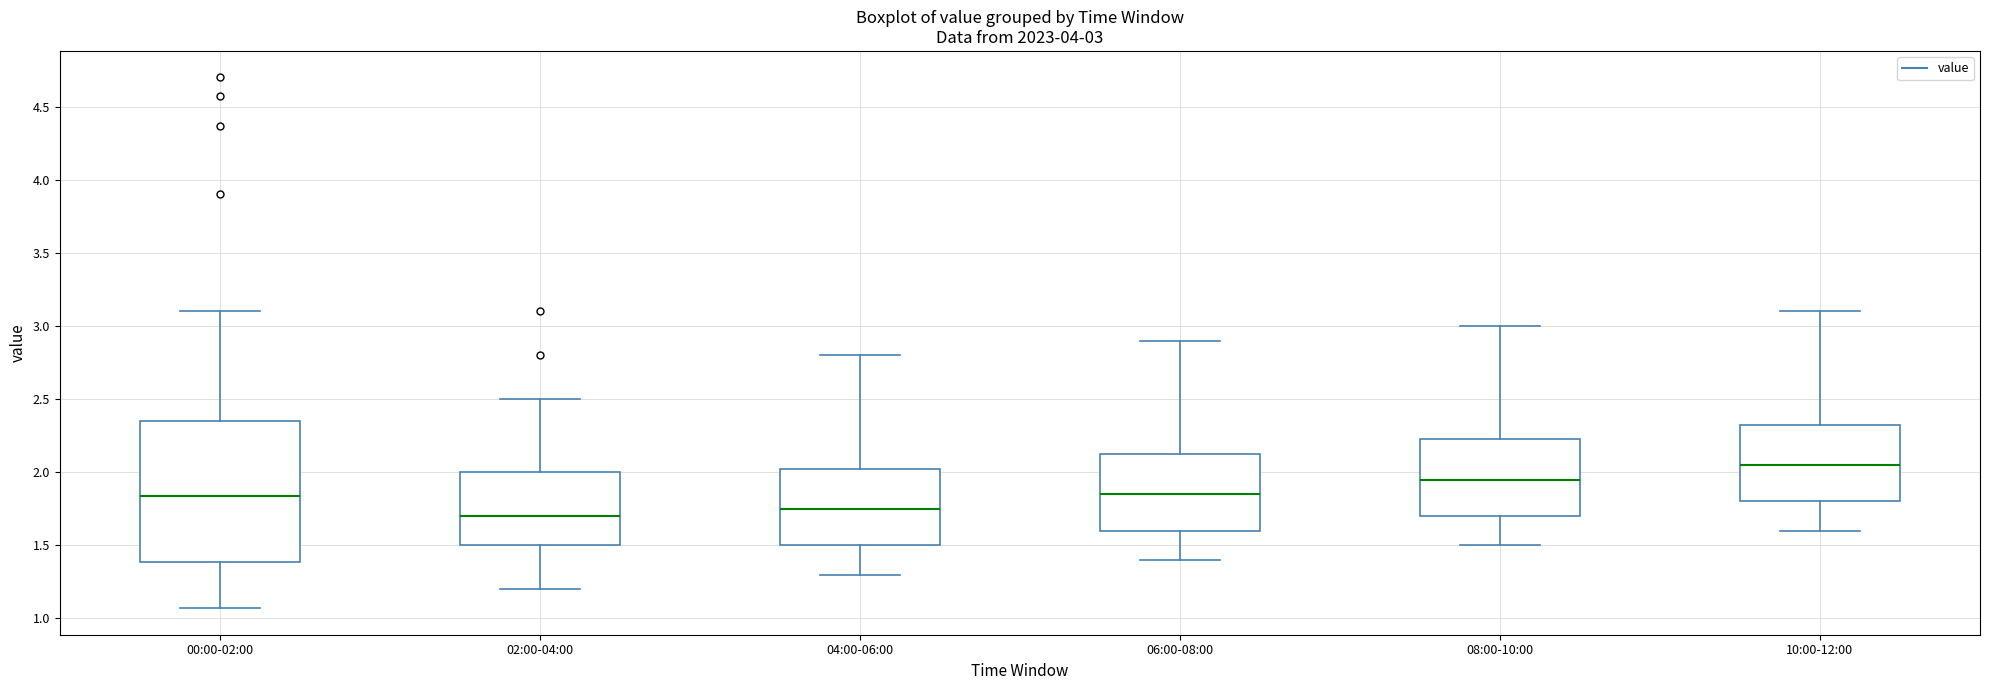

Which box is the tallest, from its lower edge to its upper edge?

00:00-02:00